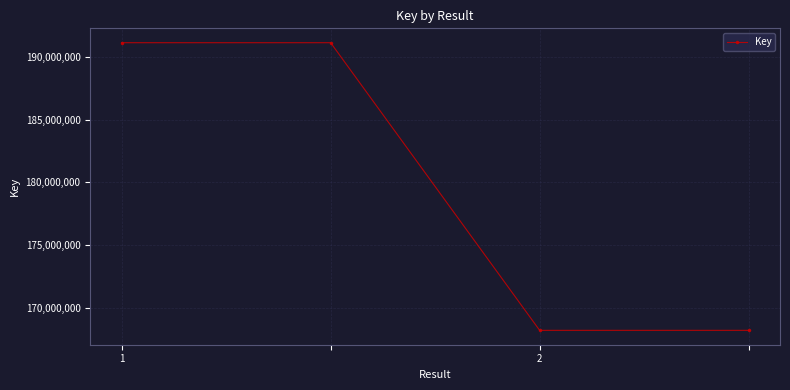

What is the value of the 3rd point from the left?

168185788